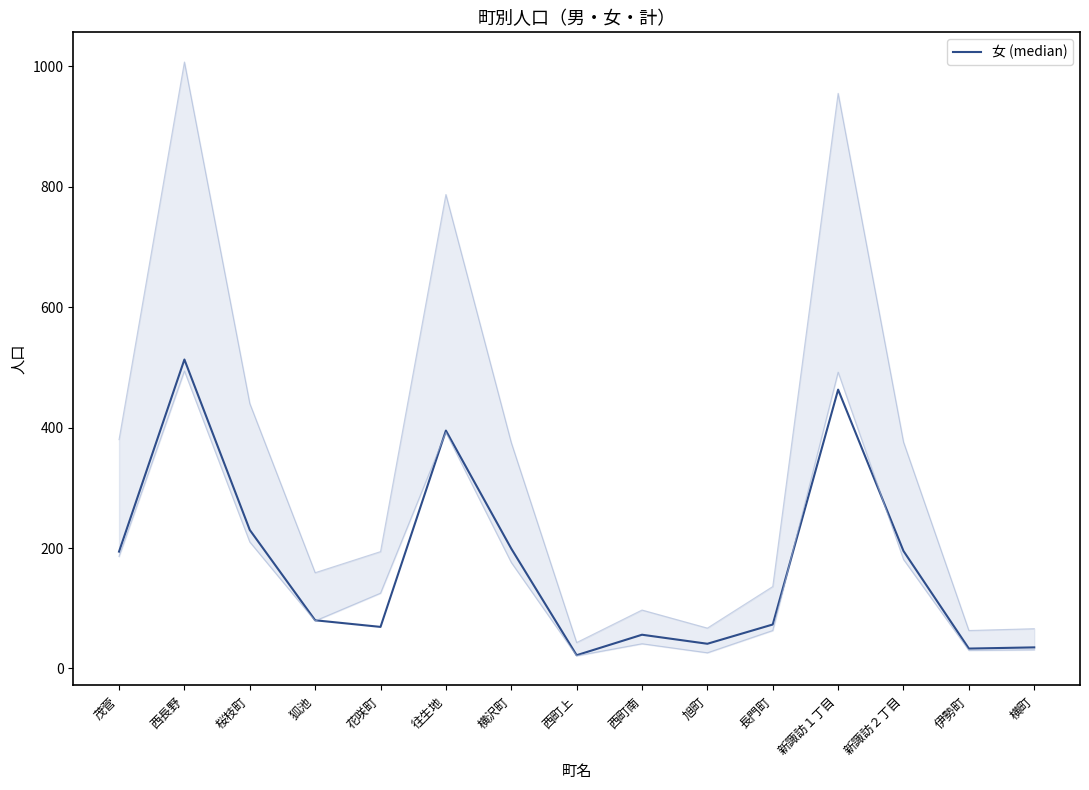

What is the greatest value displayed?

513